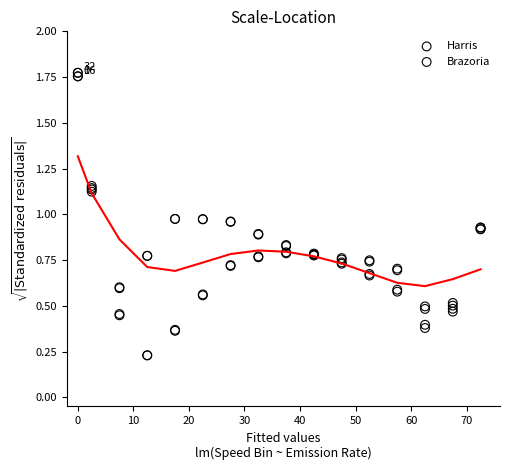

Which series reaches the maximum Y coordinate?

Brazoria